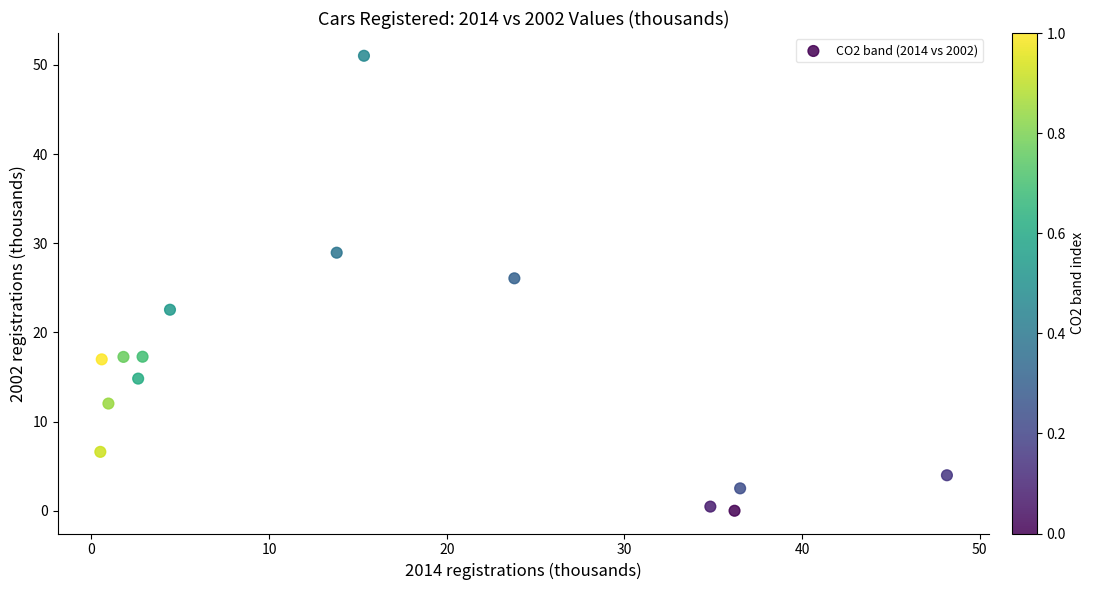

What Y value in the scatter plot is closest to 25?

26.1